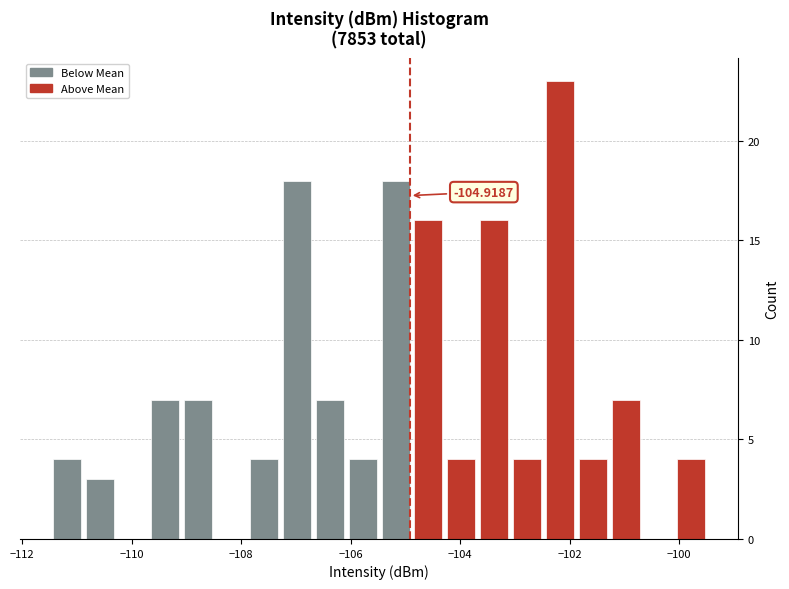

Read against the x-axis, roughly where is the centre of the tallest bar?

-102.2